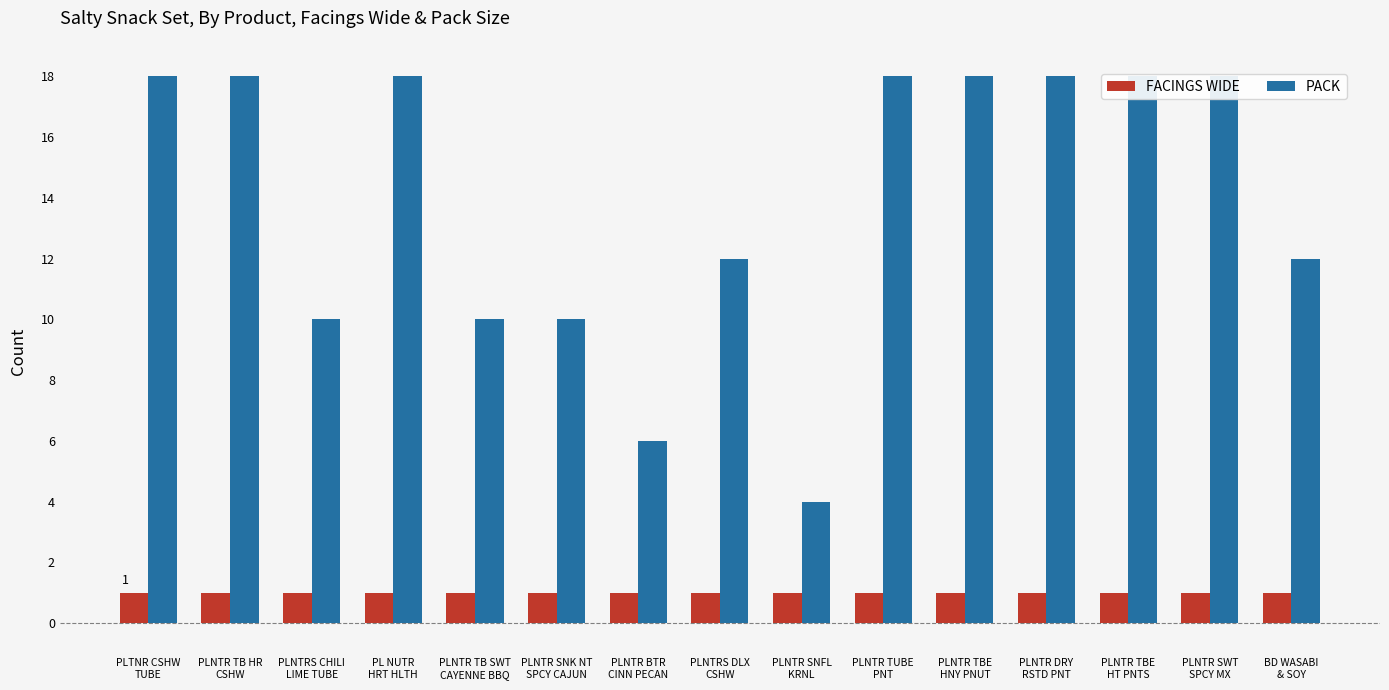

At which label is PACK closest to 11?

PLNTRS CHILI
LIME TUBE